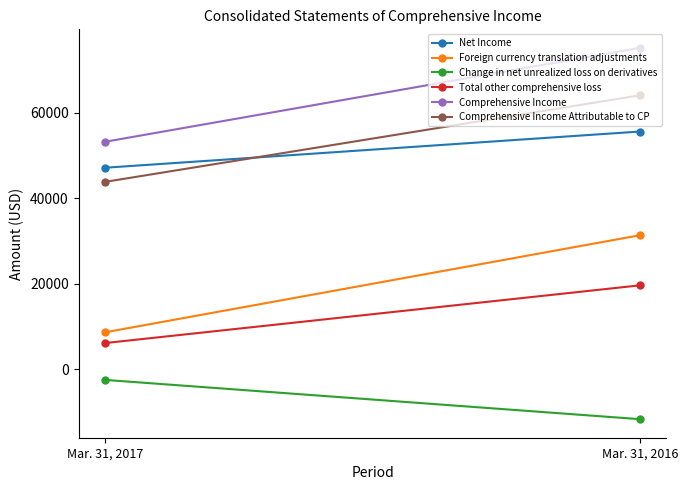

What are all the series names shown in the legend?

Net Income, Foreign currency translation adjustments, Change in net unrealized loss on derivatives, Total other comprehensive loss, Comprehensive Income, Comprehensive Income Attributable to CP